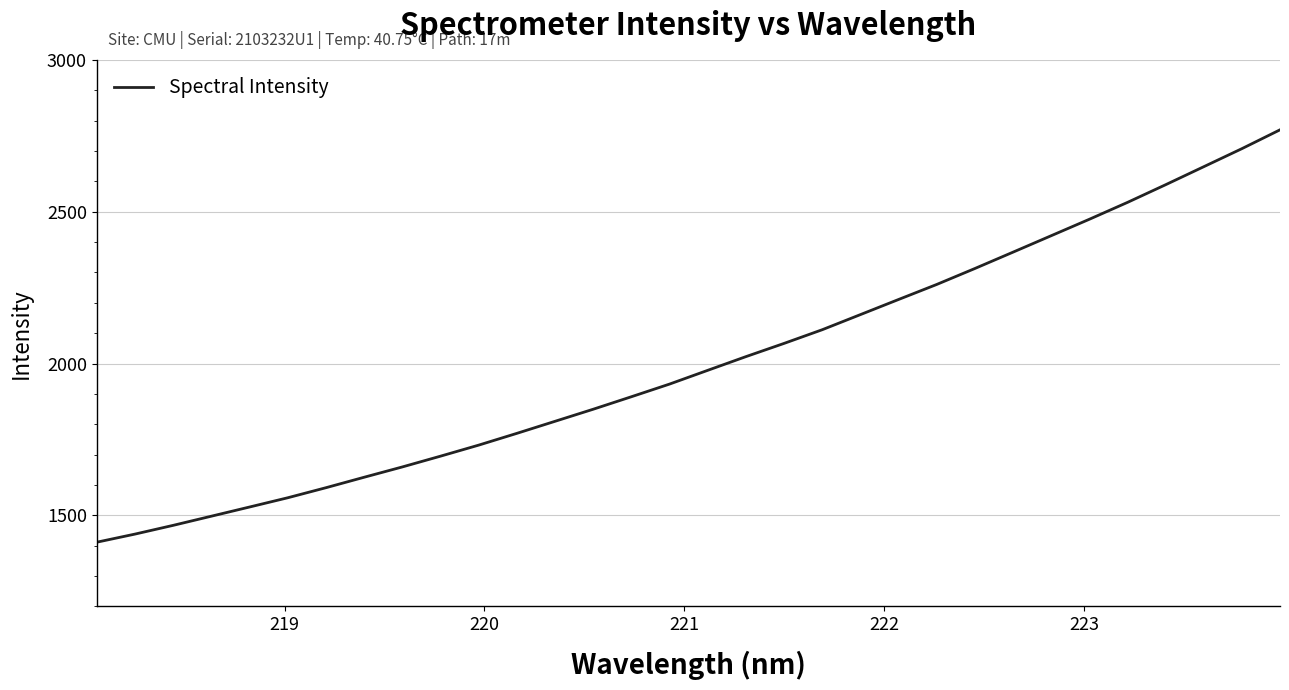

What is the smallest value displayed?

1411.4